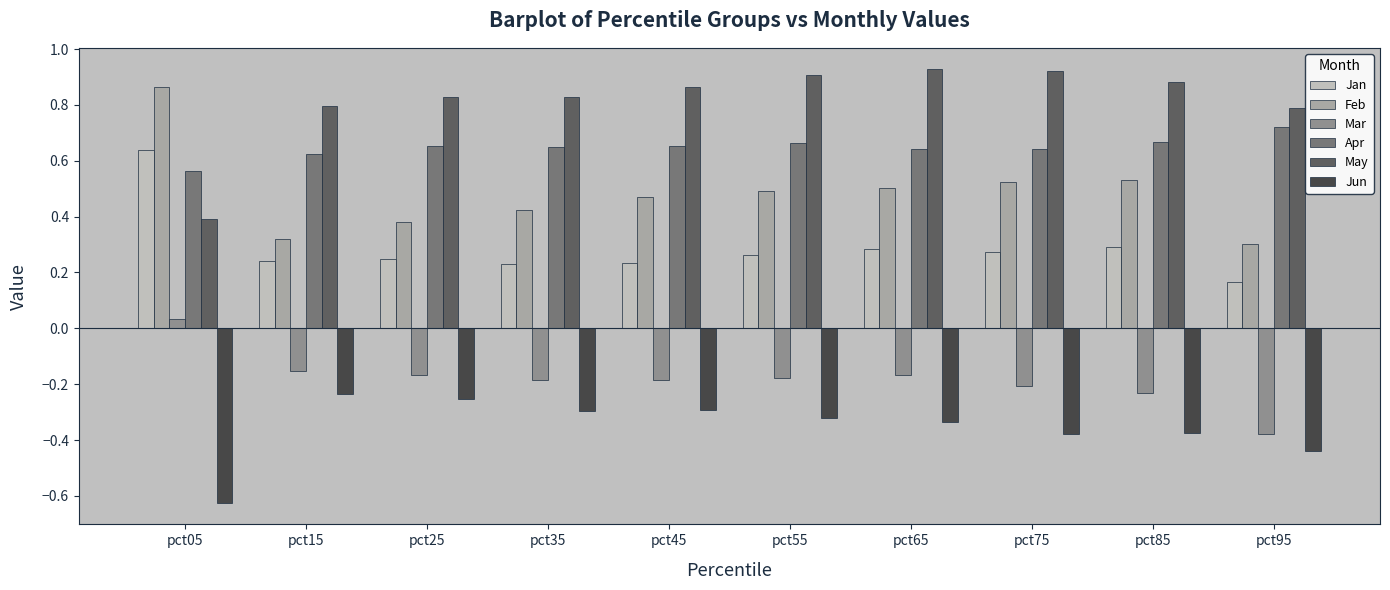

How many bars are there in each group?

6